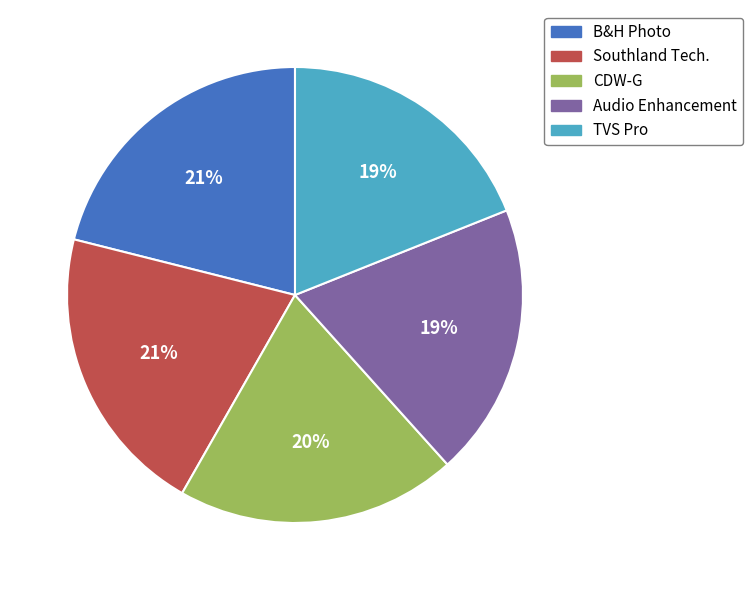

To the nearest percent, what portion does TVS Pro represent?

19%